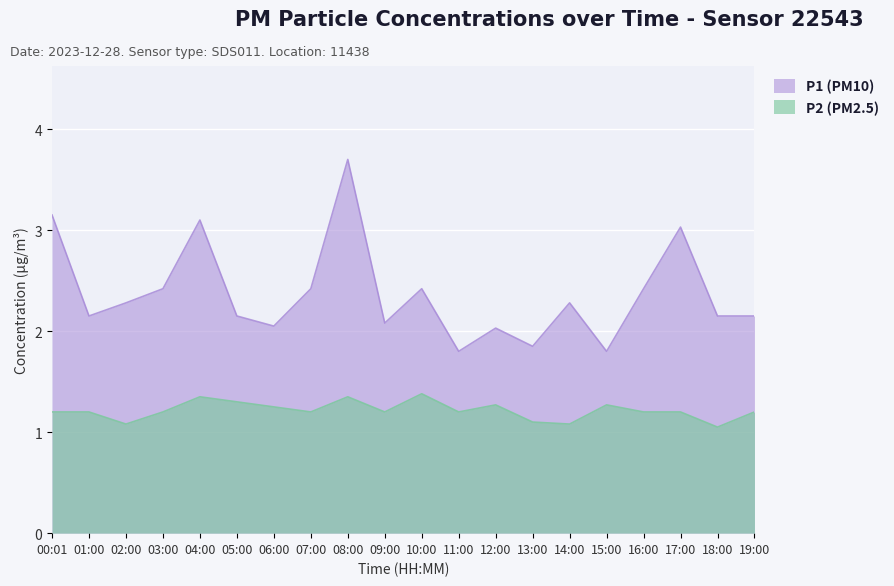

Rank the series by their average value, from lowest to highest.

P2 (PM2.5), P1 (PM10)